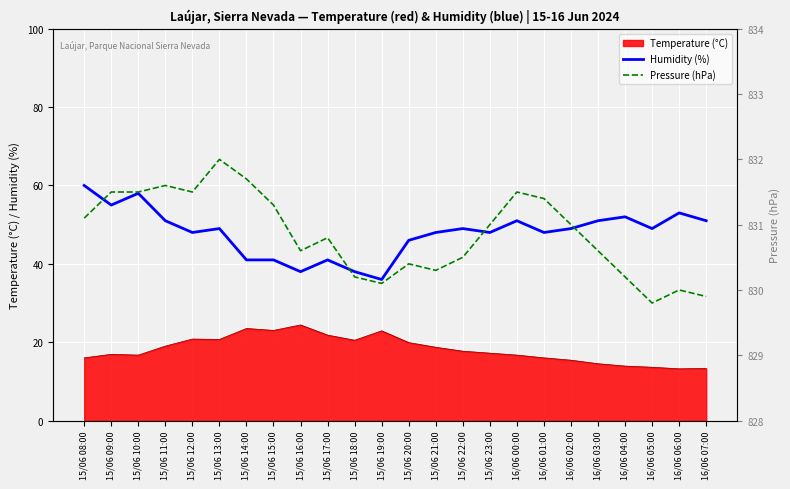

What position from the left is 15/06 22:00?

15